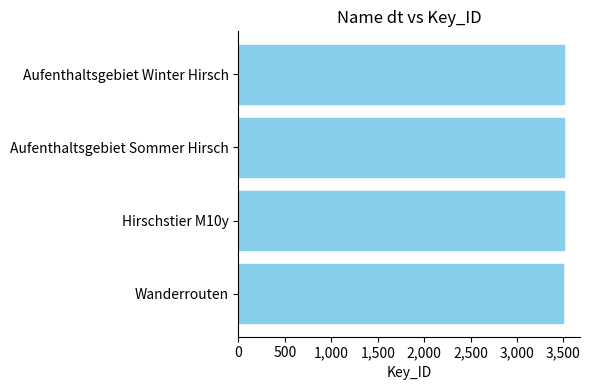

What value does the data have at Aufenthaltsgebiet Sommer Hirsch?

3502